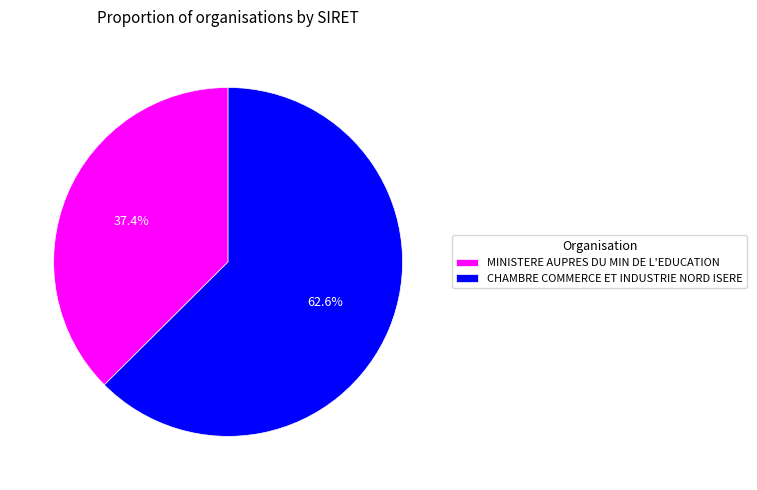

Between CHAMBRE COMMERCE ET INDUSTRIE NORD ISERE and MINISTERE AUPRES DU MIN DE L'EDUCATION, which is larger?

CHAMBRE COMMERCE ET INDUSTRIE NORD ISERE